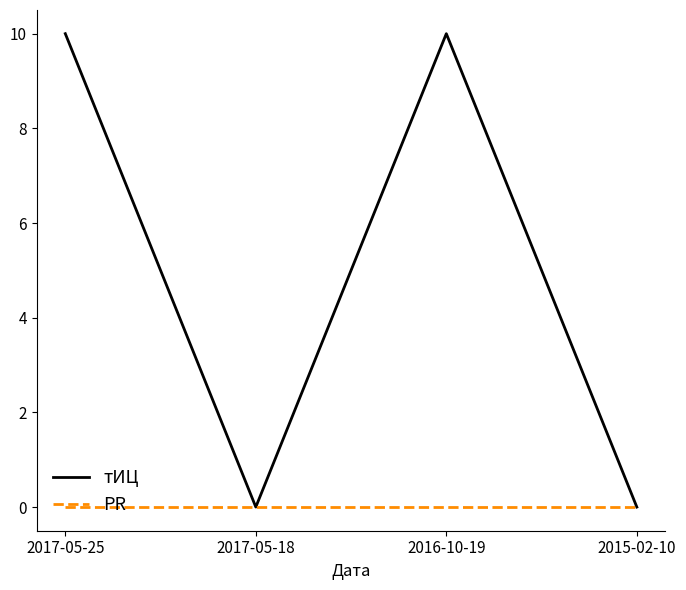

How many distinct data groups are displayed?

2